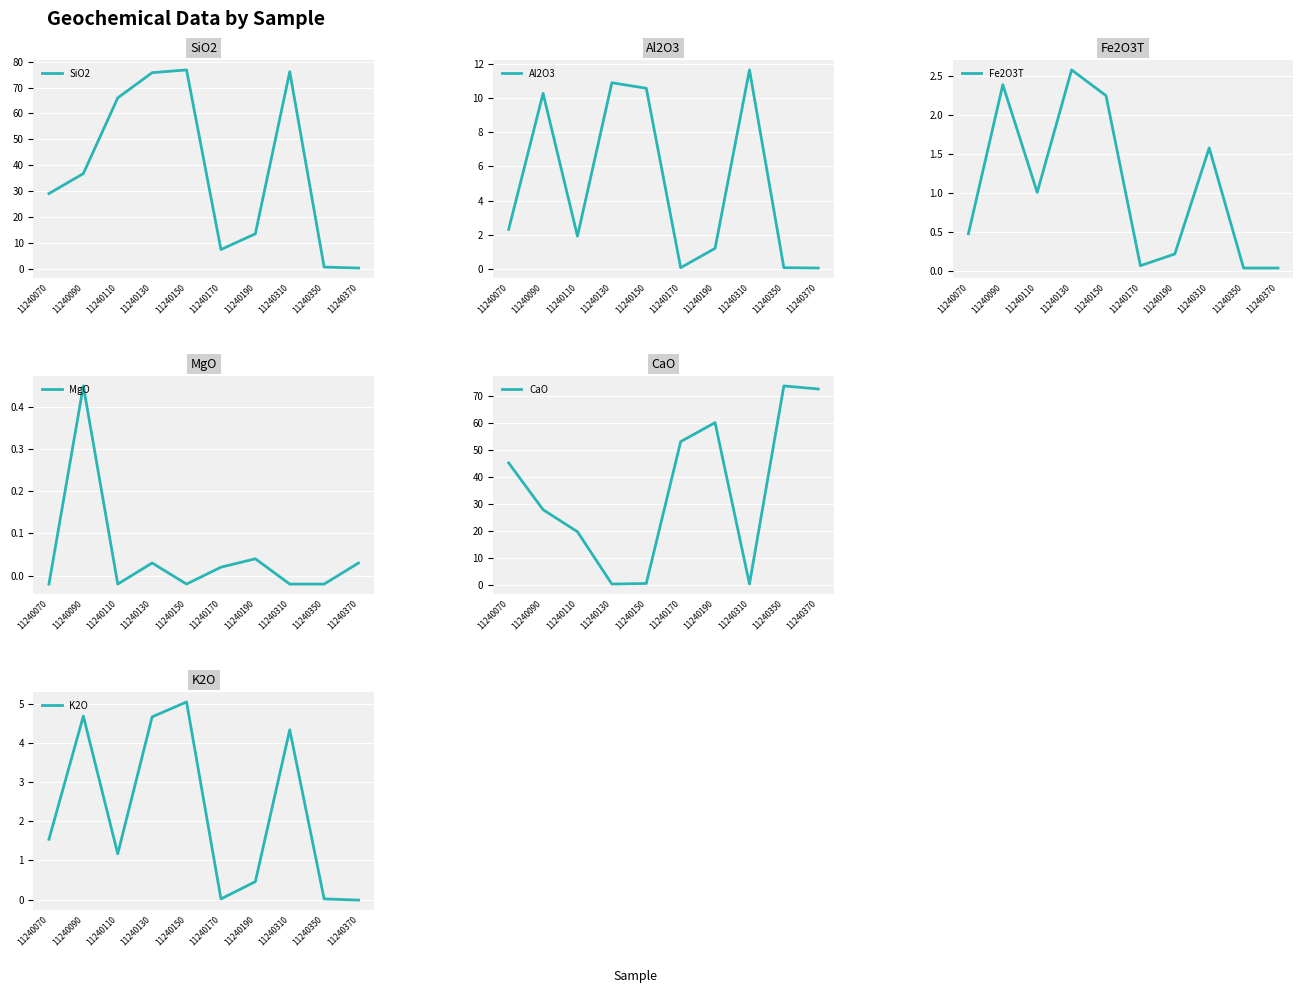

True or false: SiO2 has a value of 0.7 at 11240350.

True